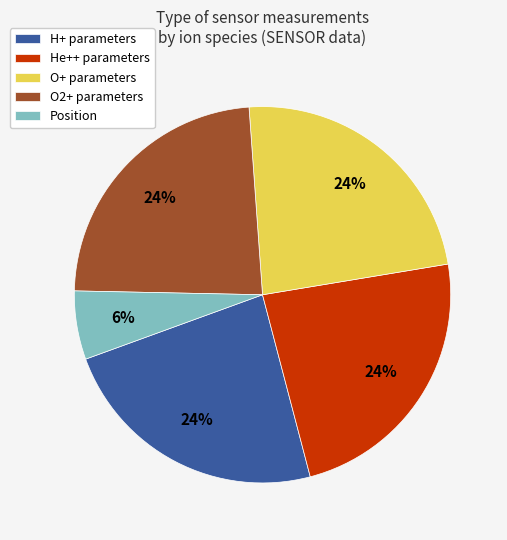

Does any single category account for the majority?

No